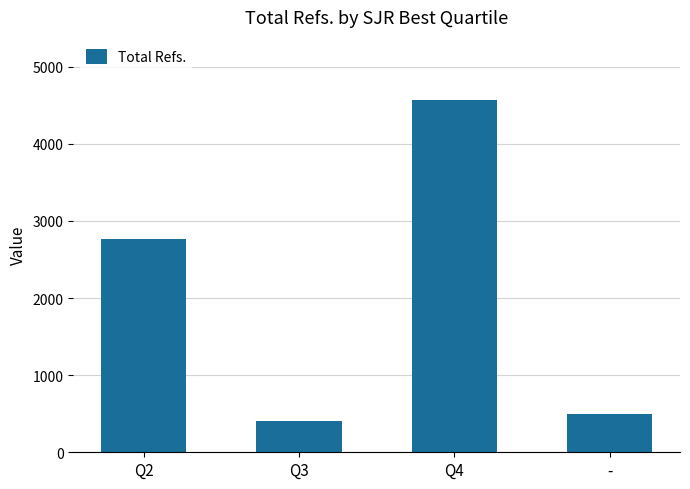

What is the greatest value displayed?

4565